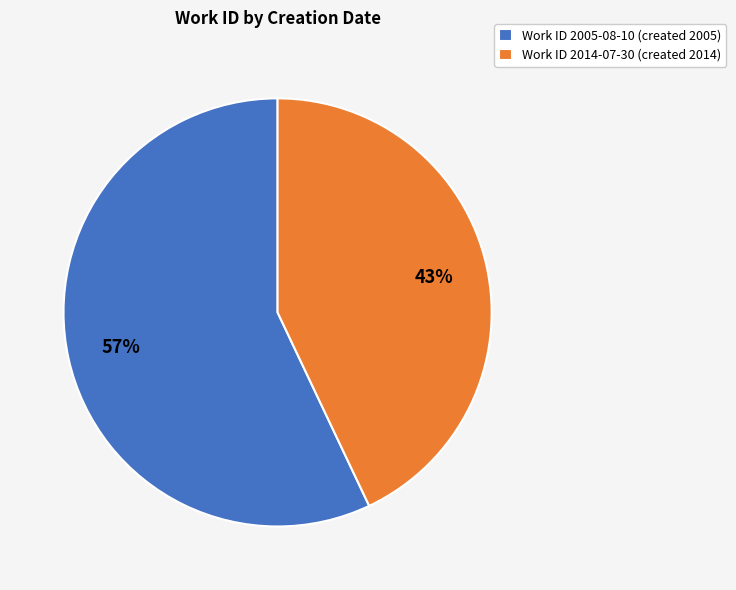

What is the ratio of the value at Work ID 2014-07-30 (created 2014) to the value at Work ID 2005-08-10 (created 2005)?

0.8